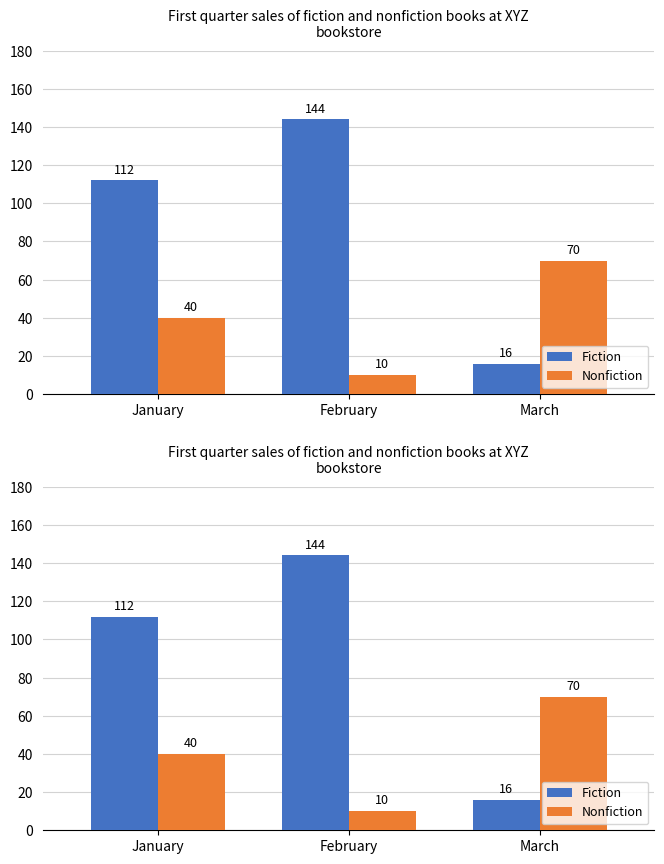

List the labels in order of Nonfiction value, largest first.

March, January, February